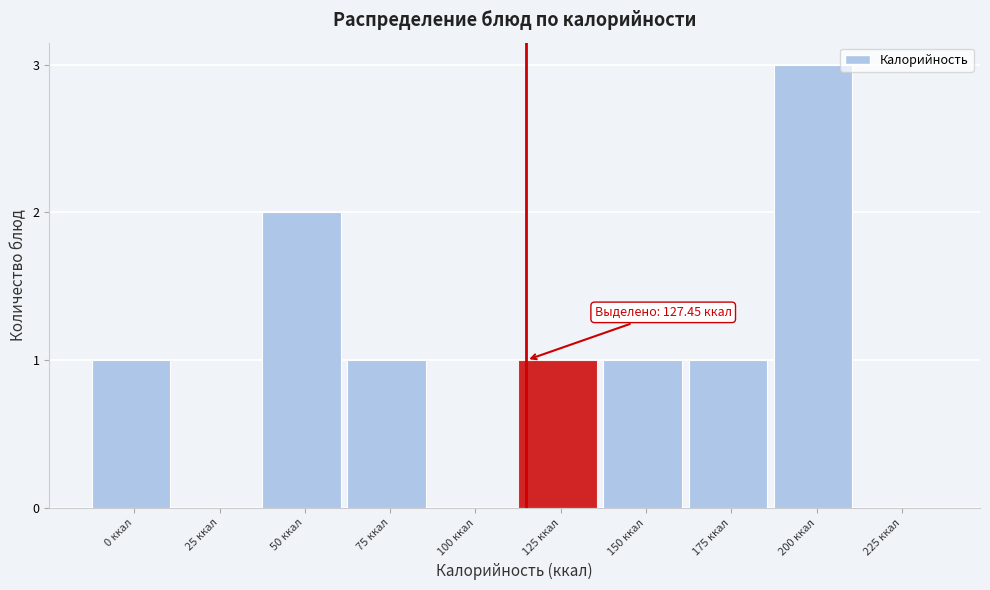

Reading left to right, transcribe all the data shown in this chart.

0 ккал=1	25 ккал=0	50 ккал=2	75 ккал=1	100 ккал=0	125 ккал=1	150 ккал=1	175 ккал=1	200 ккал=3	225 ккал=0